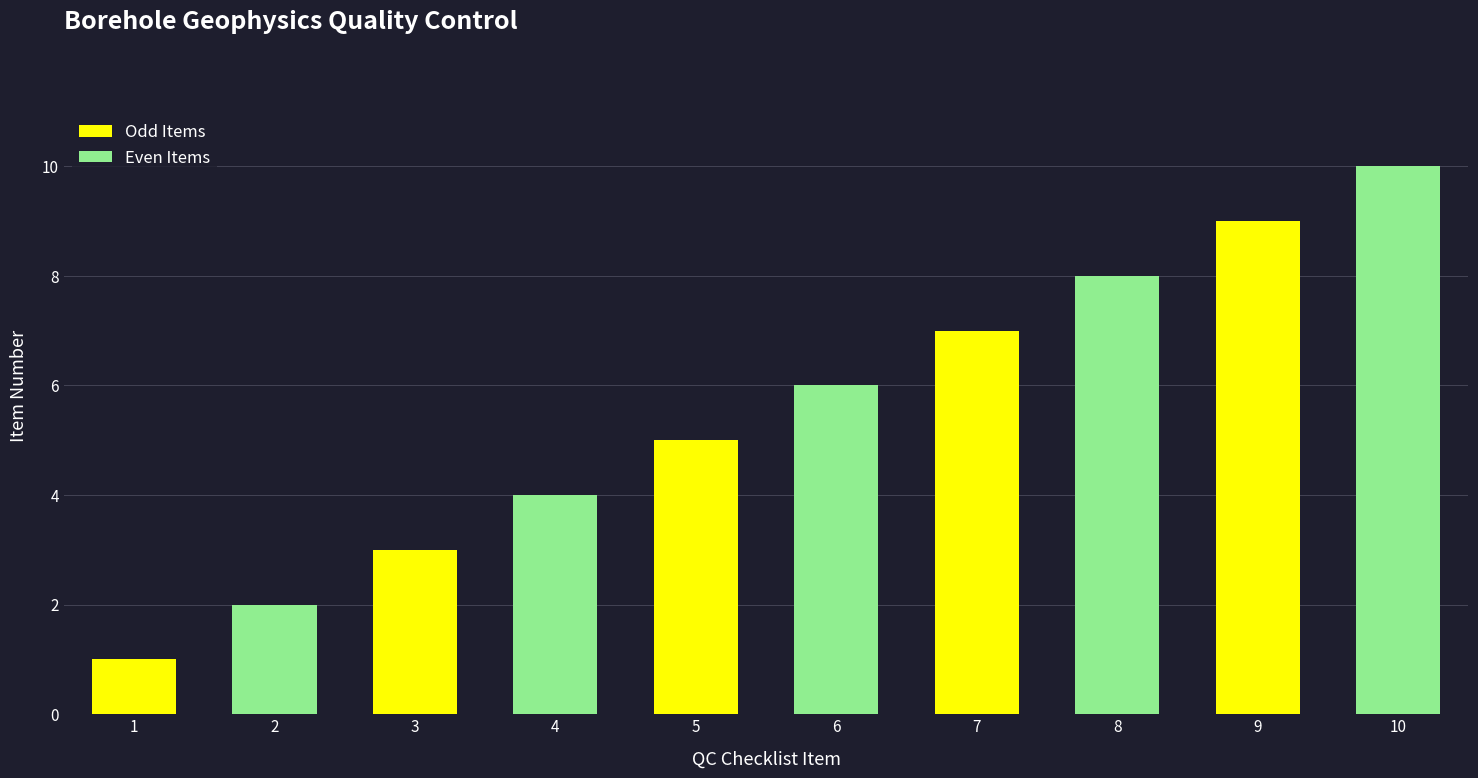

What is the minimum value shown in the chart?

1